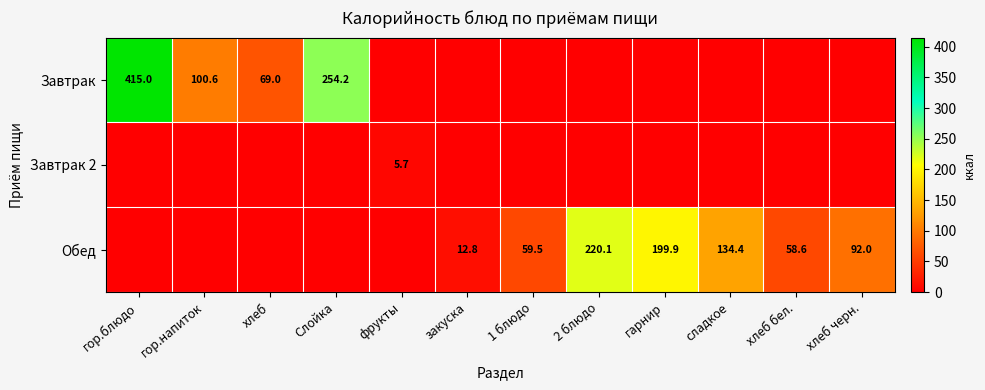

Which label corresponds to the smallest value in the chart?

фрукты